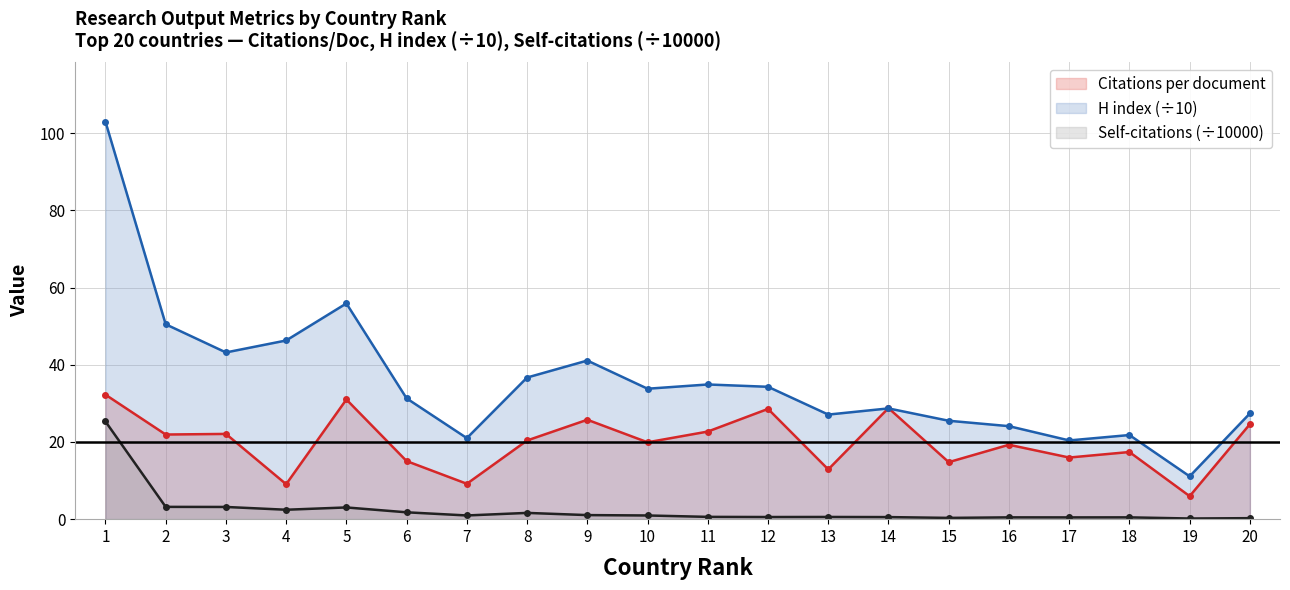

In Self-citations (÷10000), how many points are lower than both neighbors (excluding endpoints)?

6